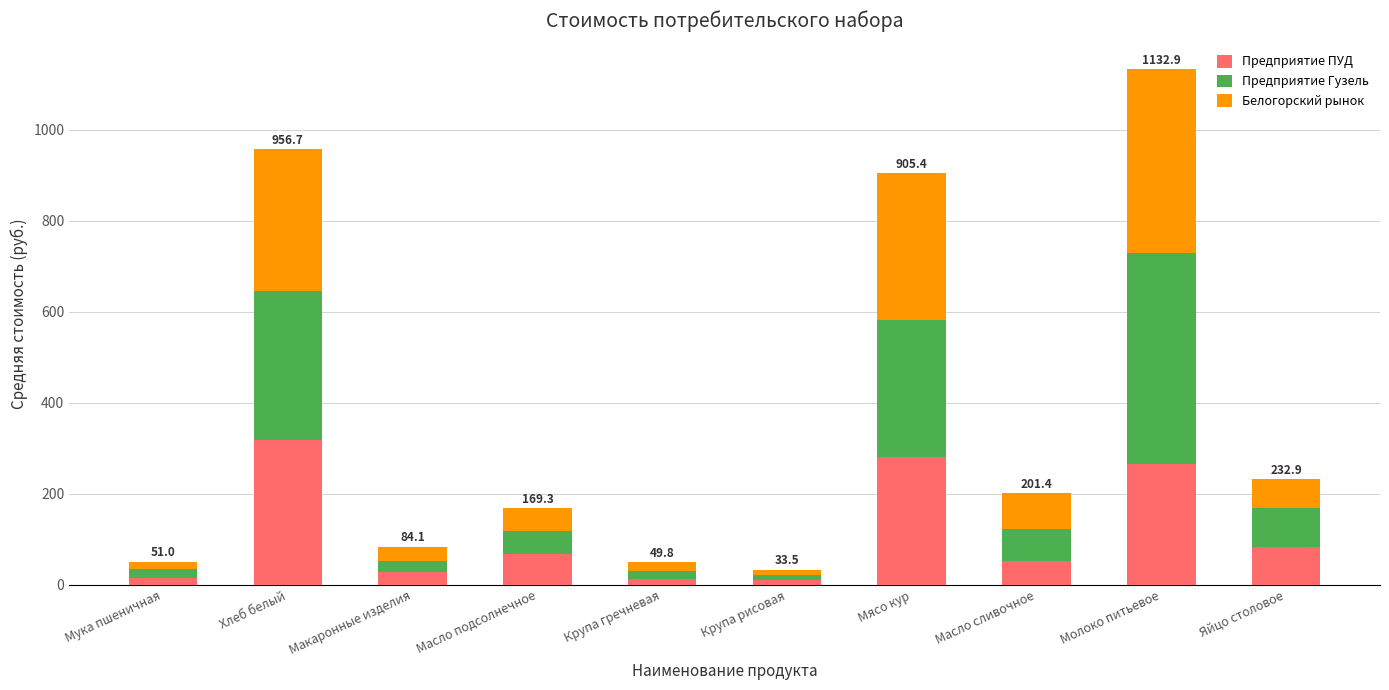

Is it true that Предприятие ПУД equals 265.8 at Молоко питьевое?

True